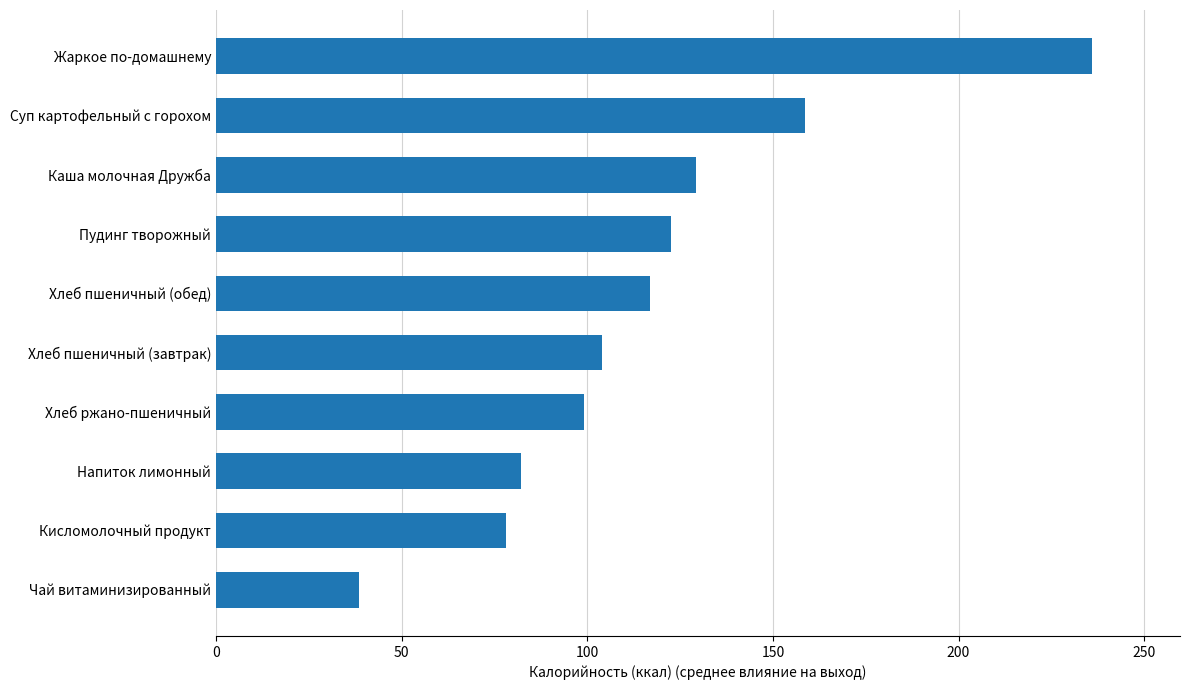

What is the greatest value displayed?

236.1